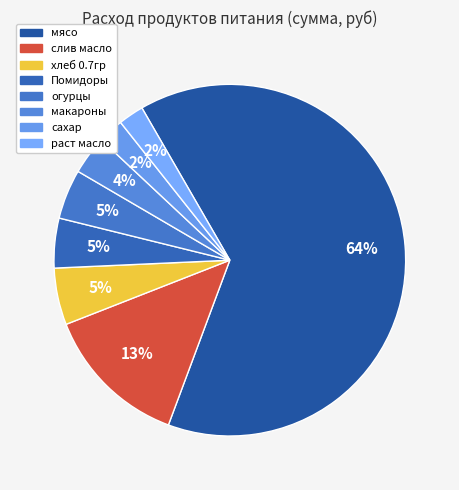

True or false: огурцы accounts for 5% of the total.

True